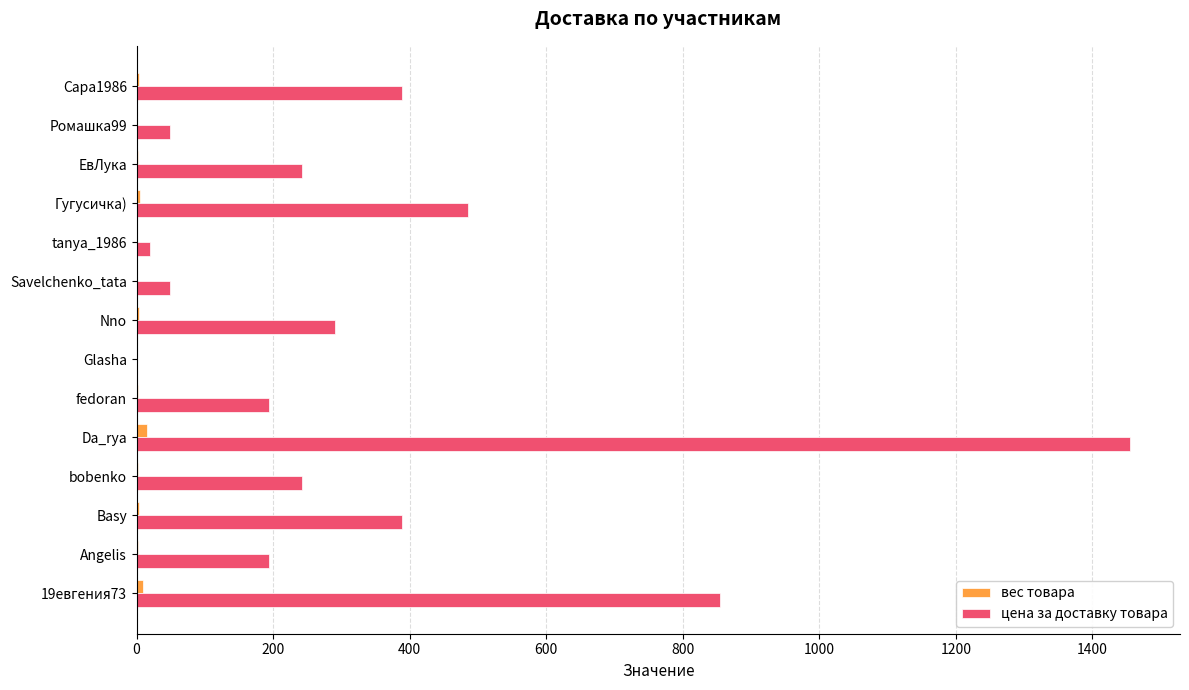

At which label is цена за доставку товара closest to 728?

19евгения73